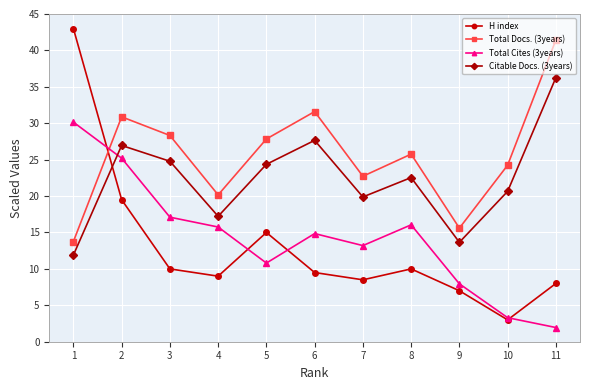

What are all the series names shown in the legend?

H index, Total Docs. (3years), Total Cites (3years), Citable Docs. (3years)